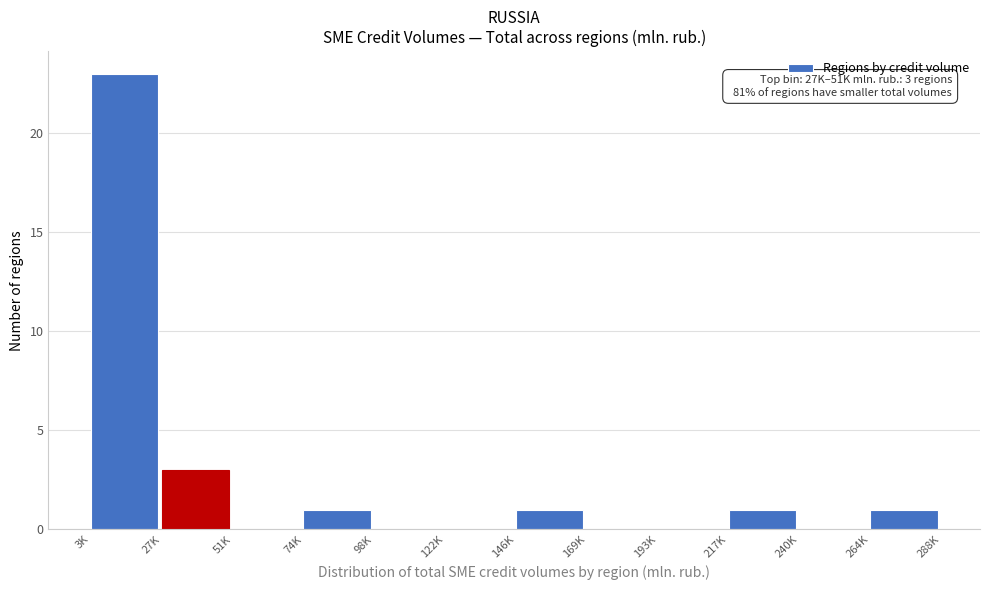

Reading right to left, what are all the values shown in this chart?

264K=1	240K=0	217K=1	193K=0	169K=0	146K=1	122K=0	98K=0	74K=1	51K=0	27K=3	3K=23